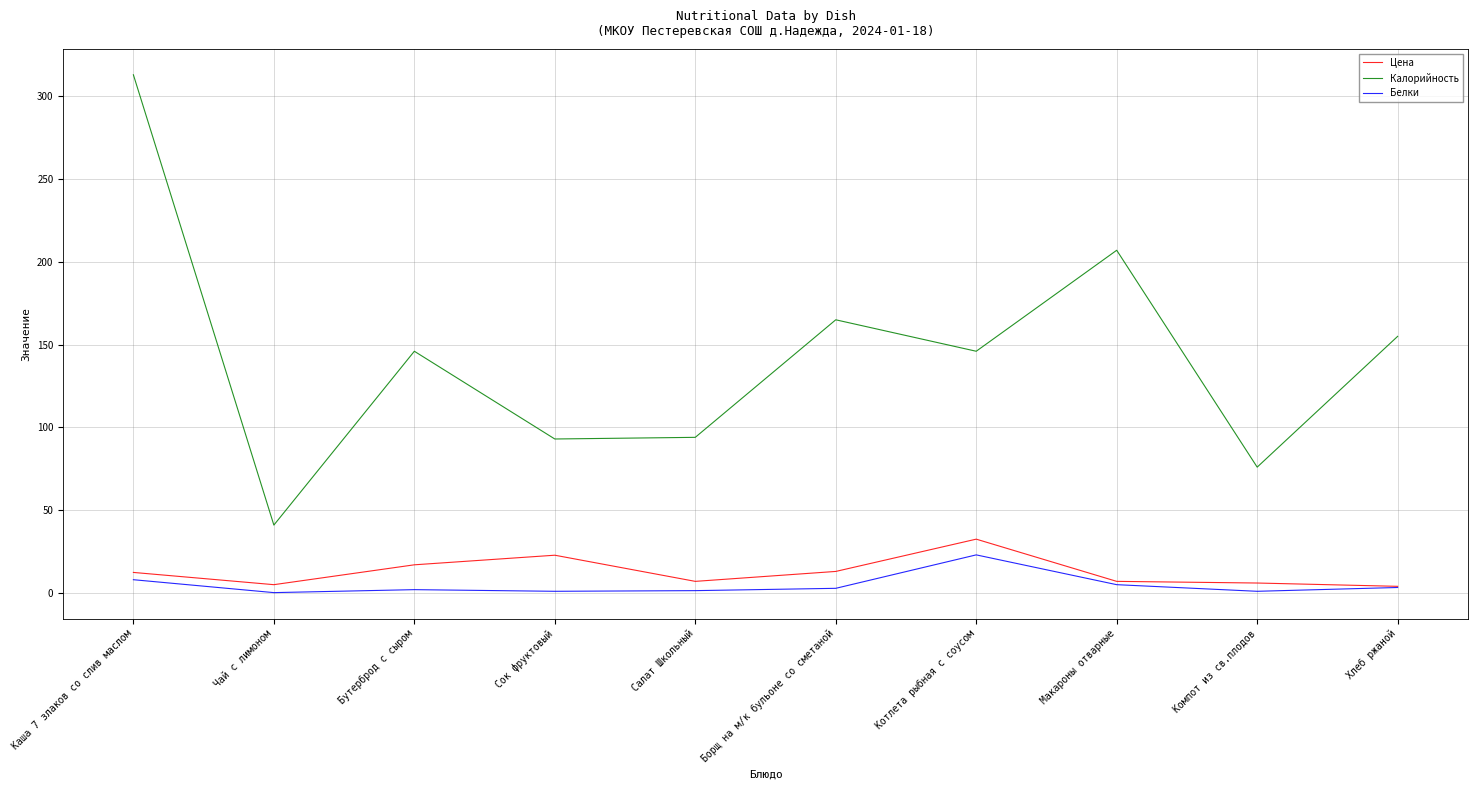

True or false: Цена and Калорийность intersect in this chart.

False